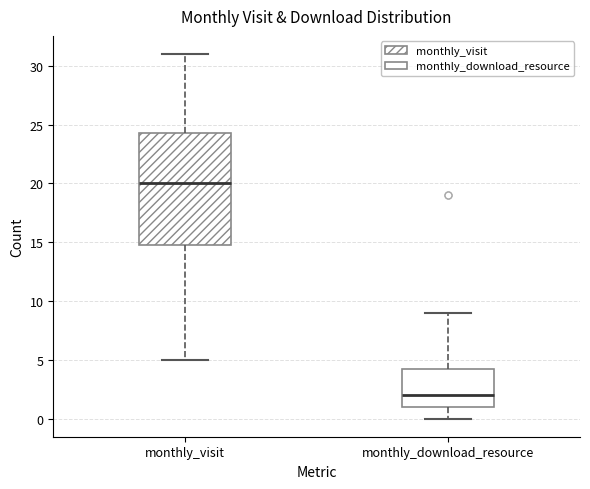

Which box is the tallest, from its lower edge to its upper edge?

monthly_visit